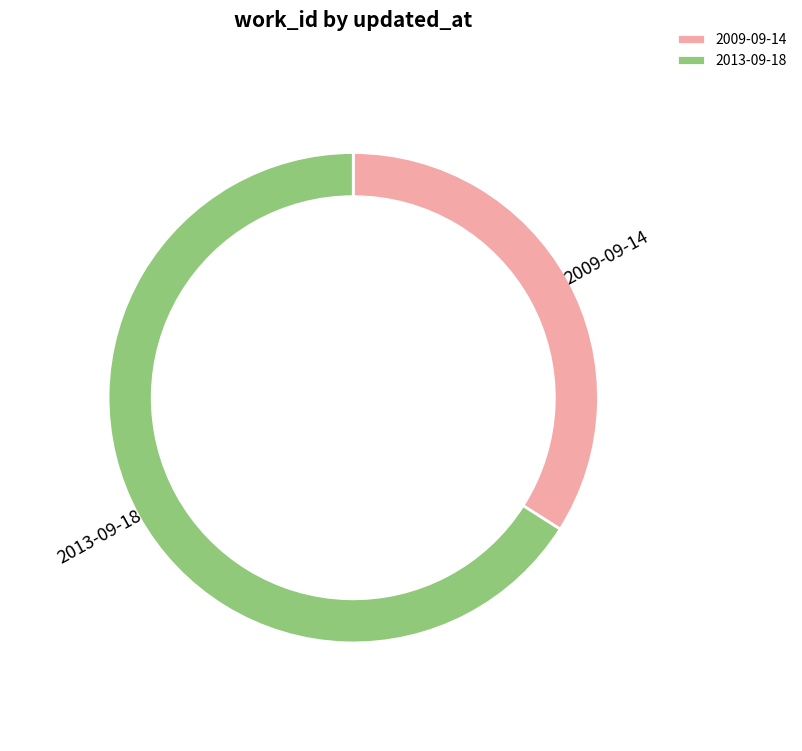

What is the smallest slice in the pie chart?

2009-09-14